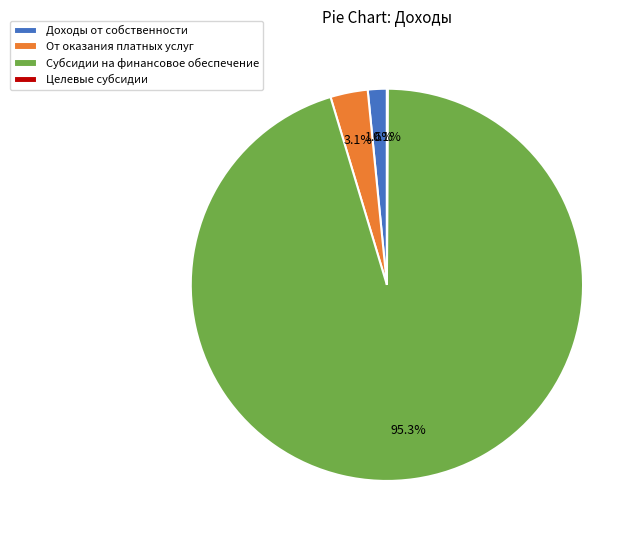

Is there any slice that represents more than half of the pie?

Yes